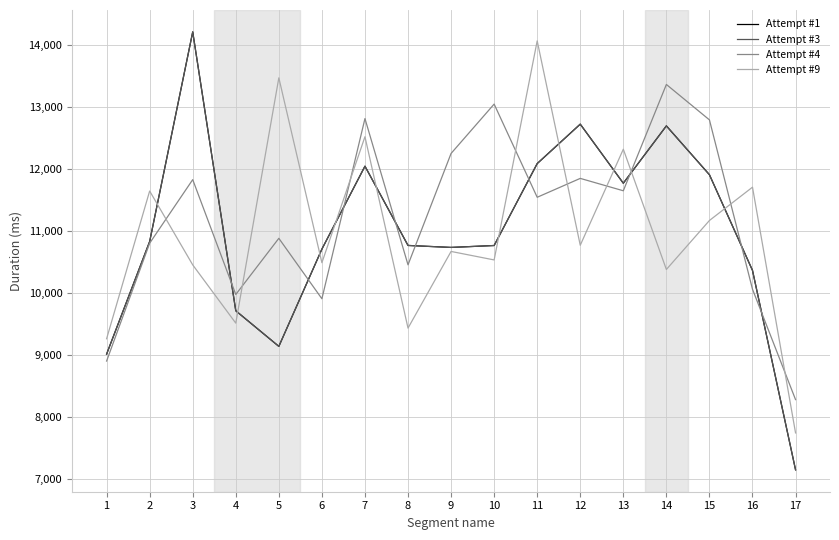

Does the chart display data point markers on the line(s)?

No